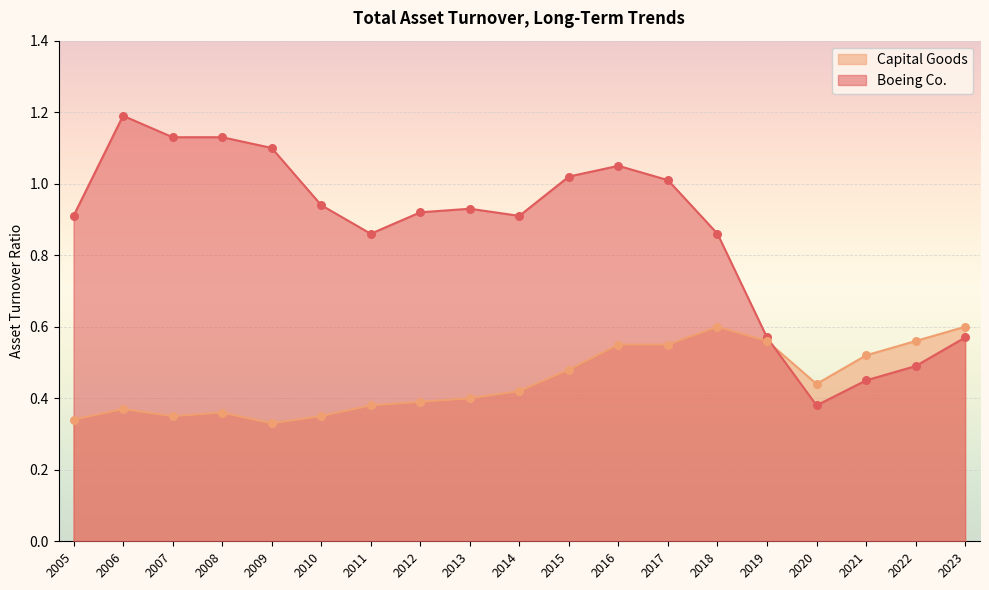

Which series reaches the maximum Y coordinate?

Boeing Co.